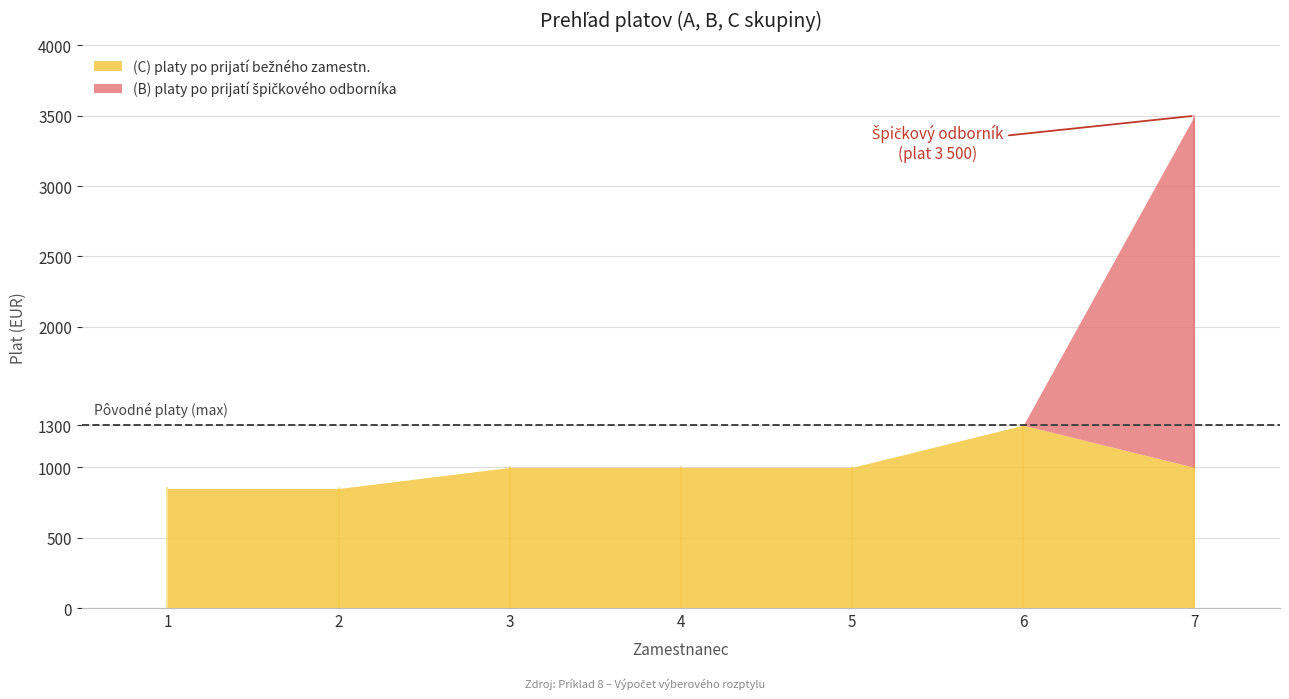

What is the sum of the (C) platy po prijati bezneho zamestn. values at 4 and 2?

1850